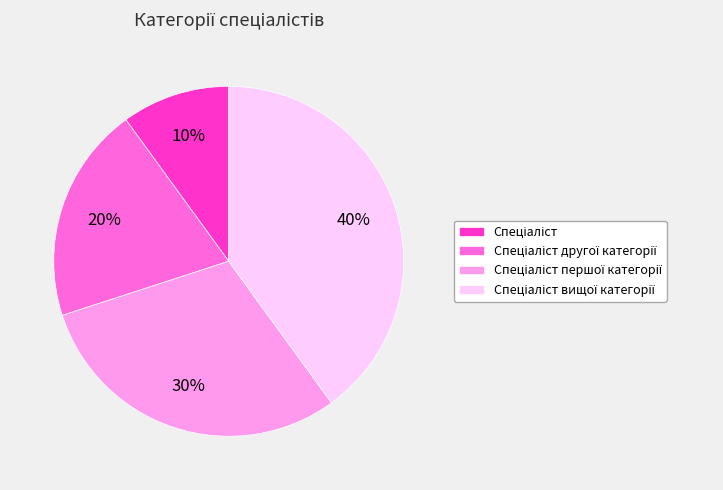

To the nearest percent, what is the difference between the largest and smallest slice percentages?

30%